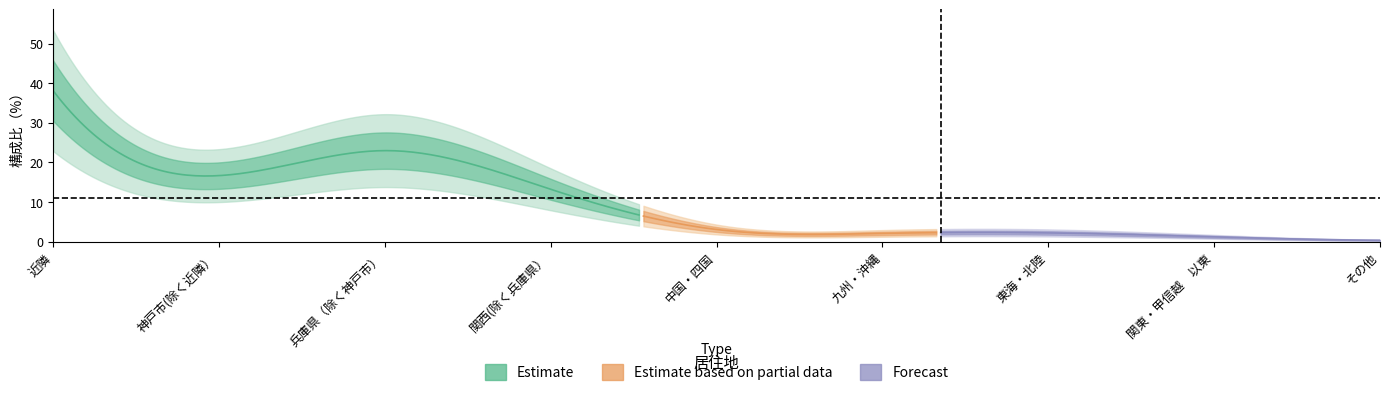

The value at 九州・沖縄 is 3.2. True or false?

False